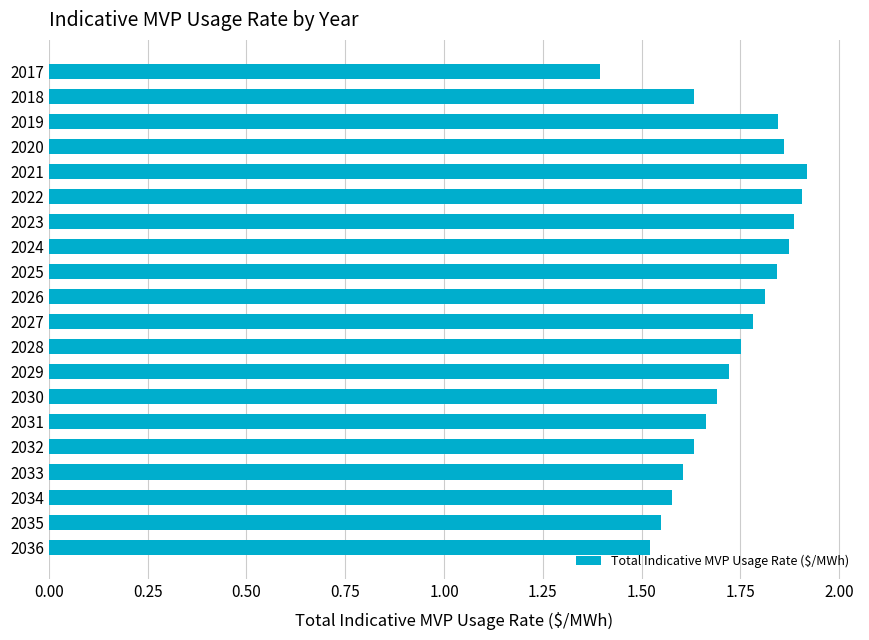

What is the ratio of the value at 2035 to the value at 2017?

1.1